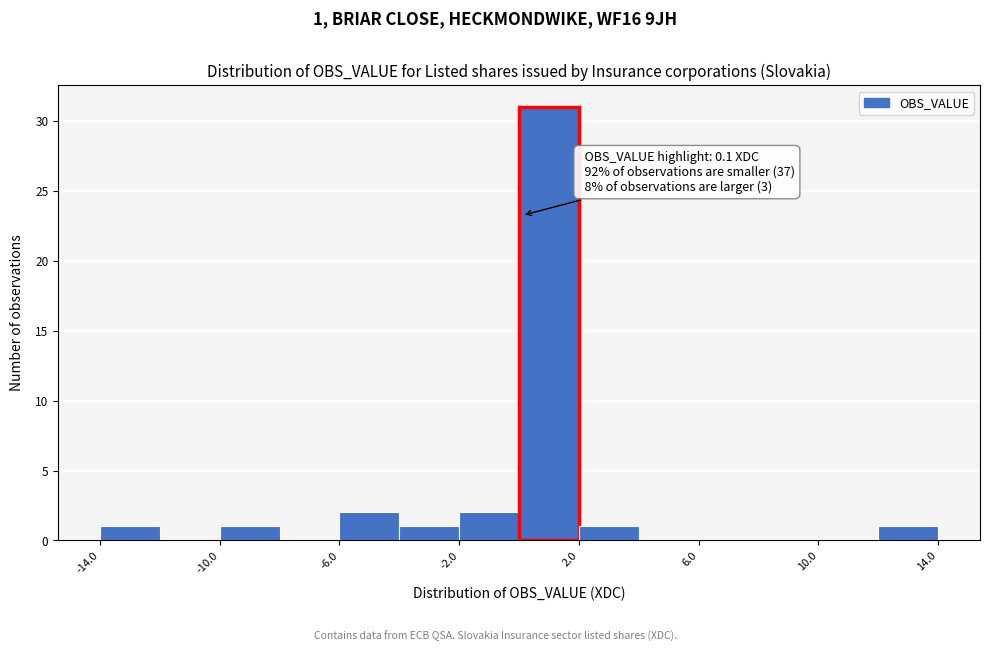

Which range on the x-axis has the tallest bar?

0 to 2